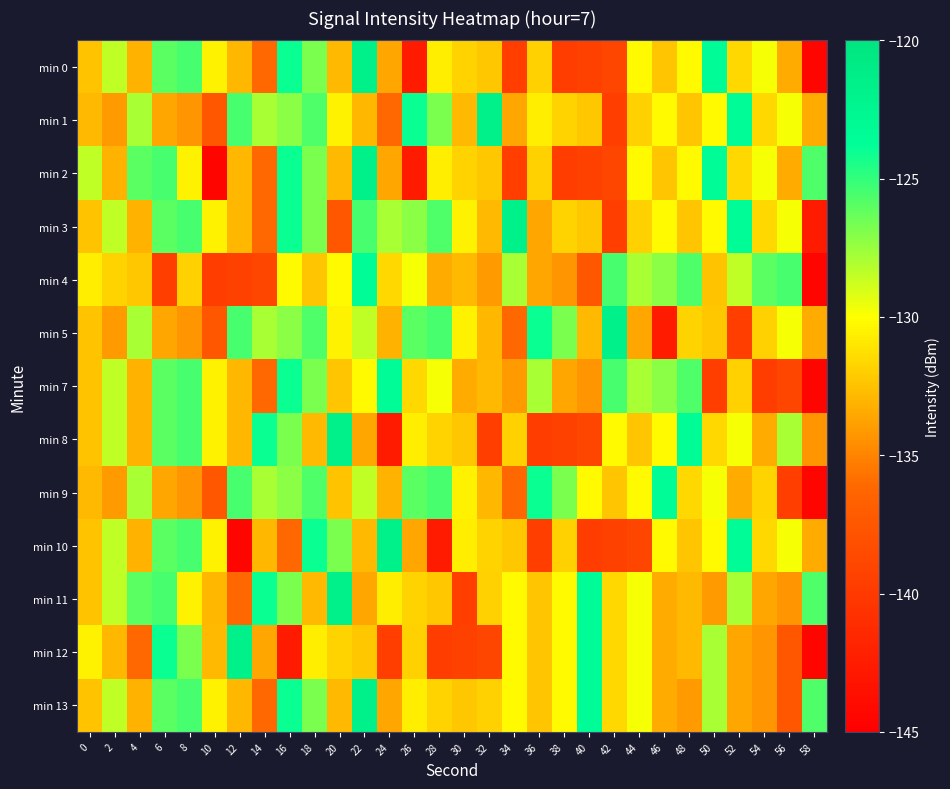

Count the number of categories in the chart.

30